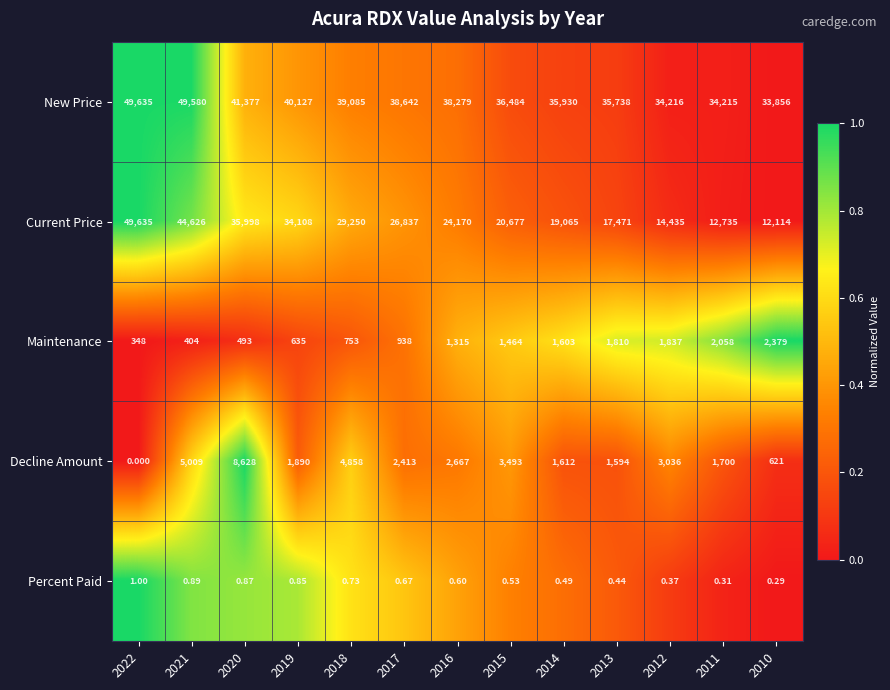

Which series has the largest total across all categories?

New Price